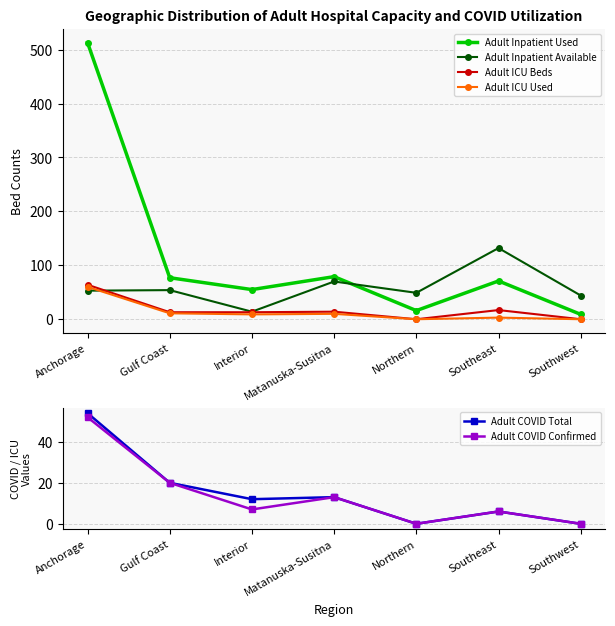

Which series ends up on top after the final intersection of Adult ICU Used and Adult COVID Confirmed?

Adult COVID Confirmed